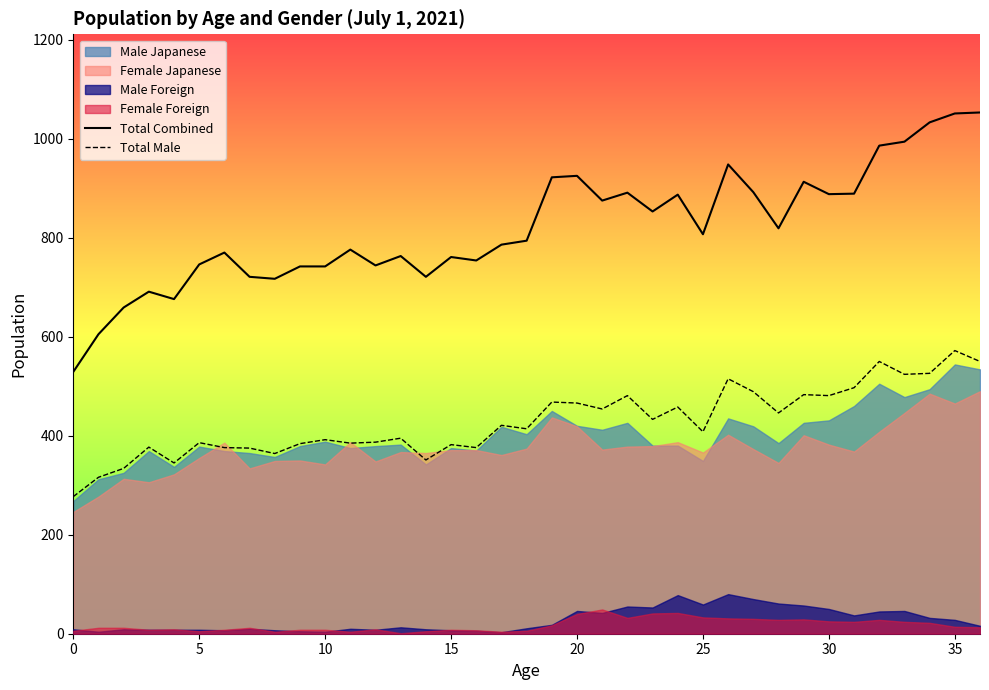

True or false: Total Male has a value of 164 at 20.

False